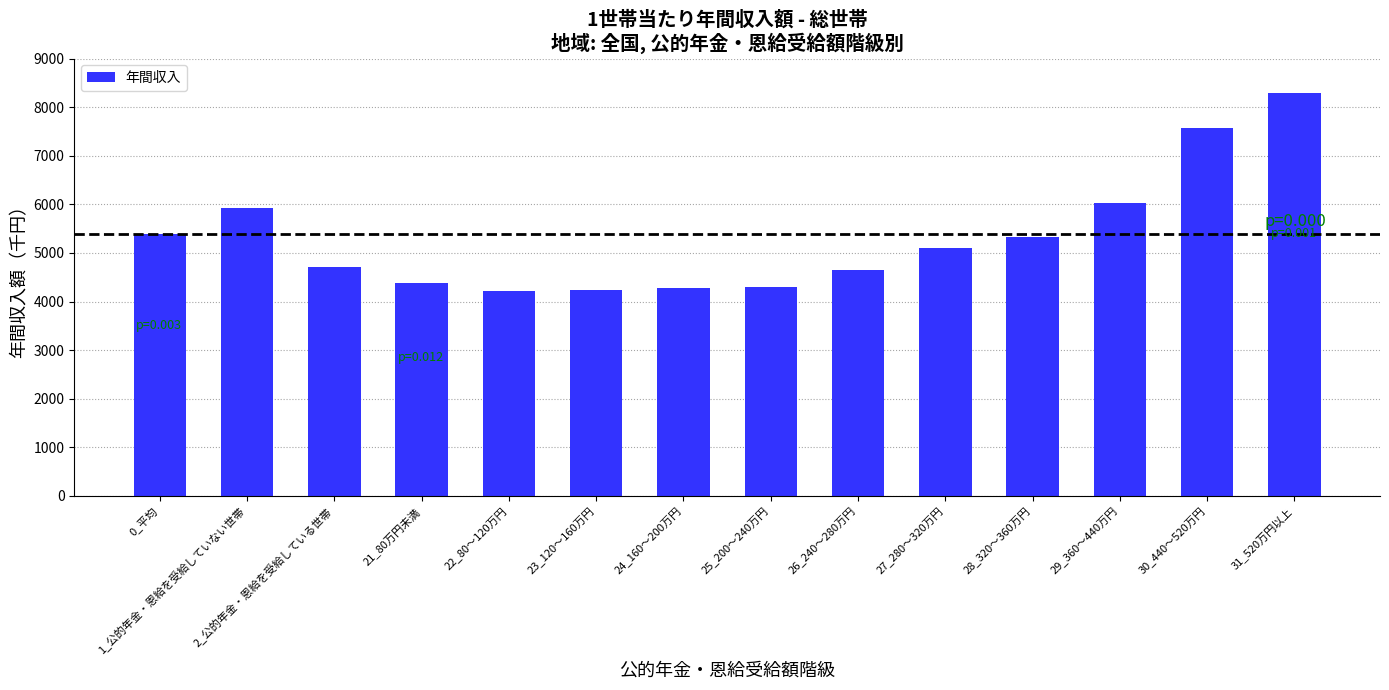

What is the label of the 9th bar from the left?

26_240～280万円